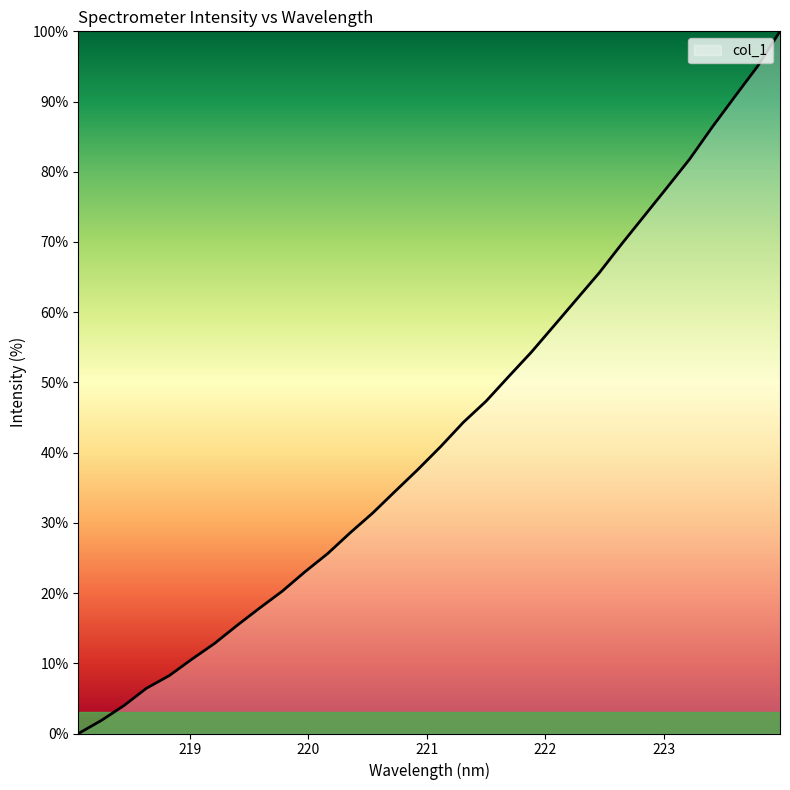

What is the average value?

43.0